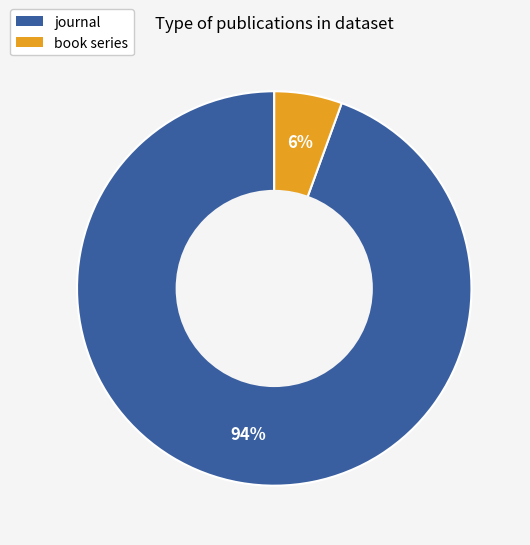

Which slice is the largest?

journal